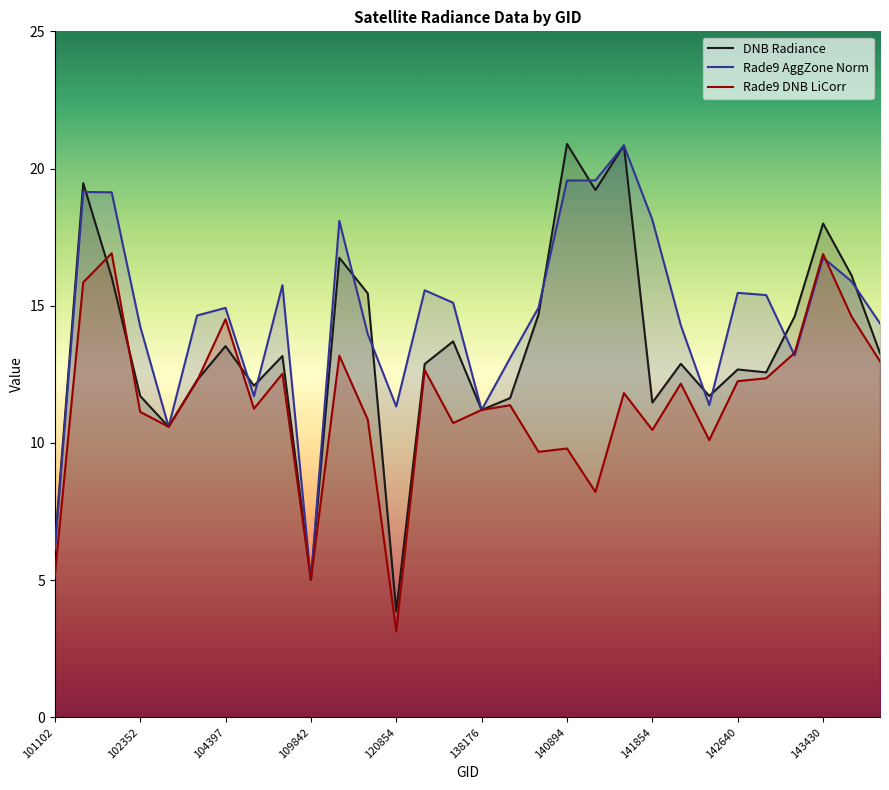

What is the highest value of the Rade9 DNB LiCorr series?

16.9